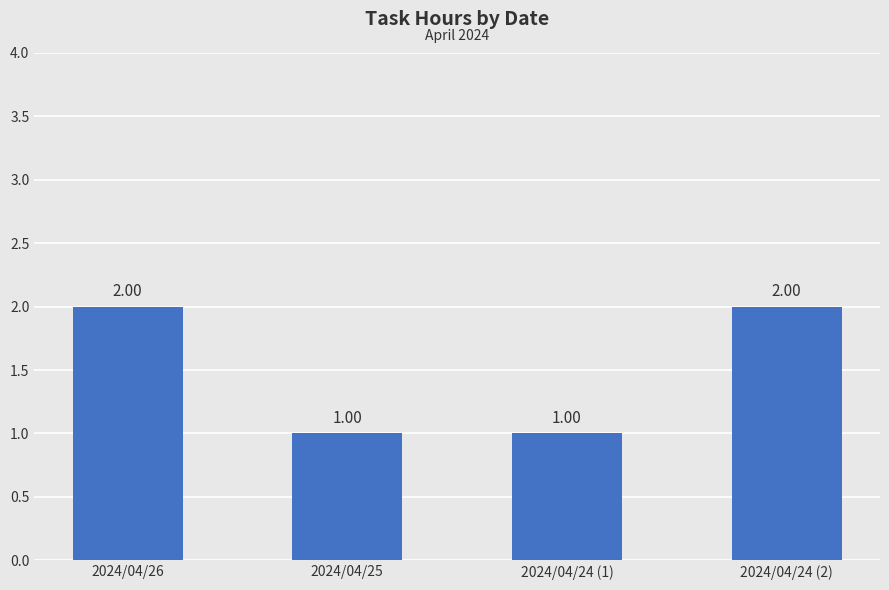

Reading left to right, transcribe all the data shown in this chart.

2	1	1	2